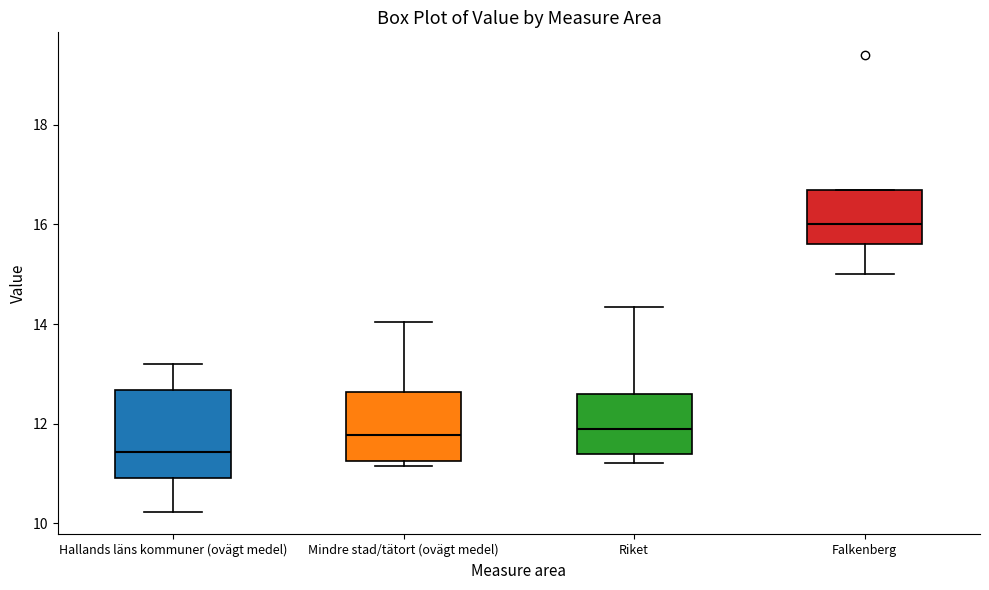

Where does the lower whisker of the box for Falkenberg end on the y-axis? The values are not printed on the chart, so give them approximately, as read against the axis.

15.0